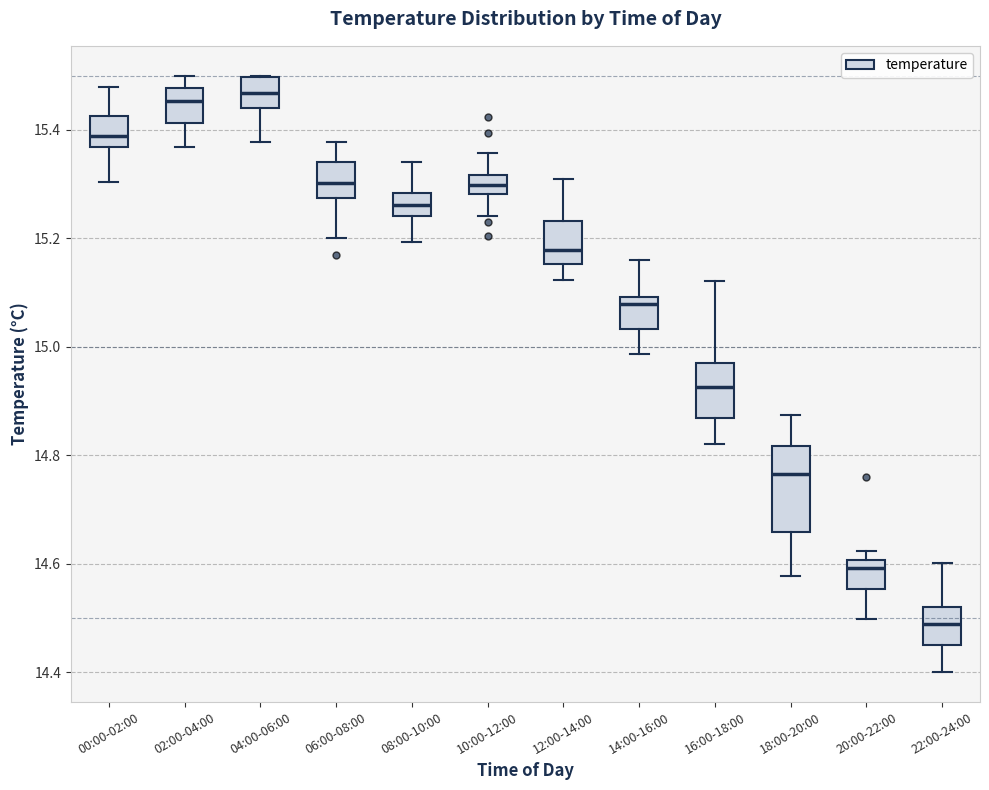

Which box is the tallest, from its lower edge to its upper edge?

18:00-20:00